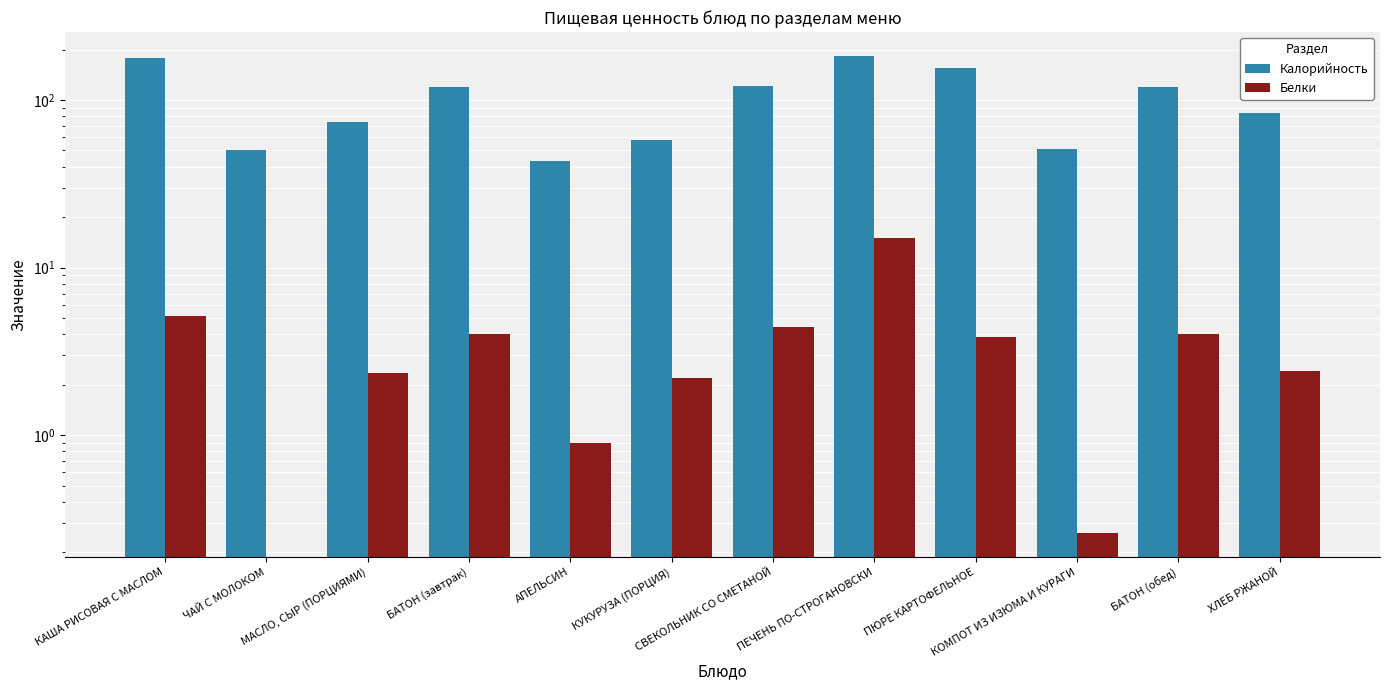

What is the difference between the maximum and minimum values in the Калорийность series?

140.4